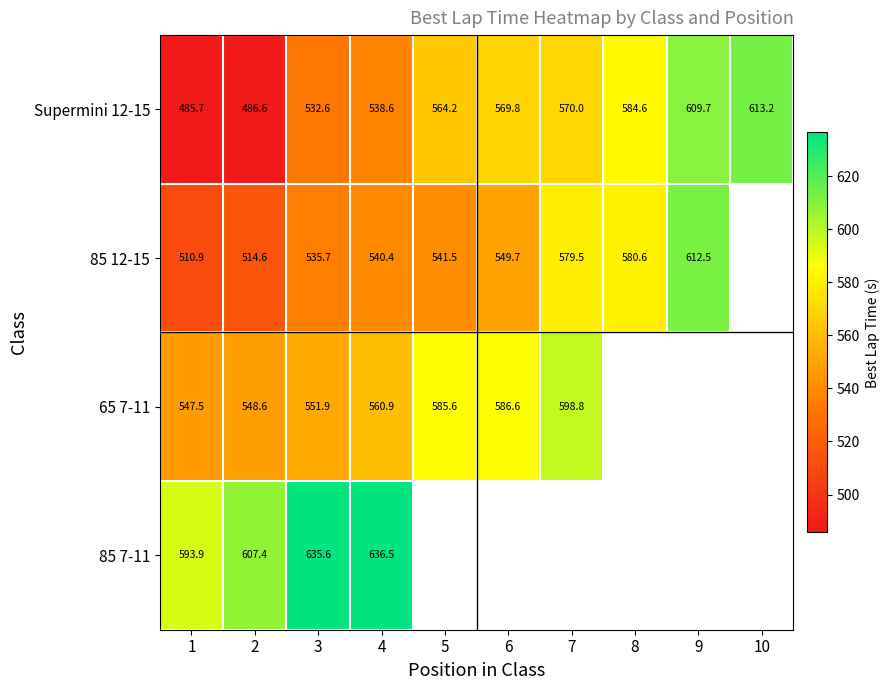

At 4, list the series in order from largest to smallest.

85 7-11, 65 7-11, 85 12-15, Supermini 12-15